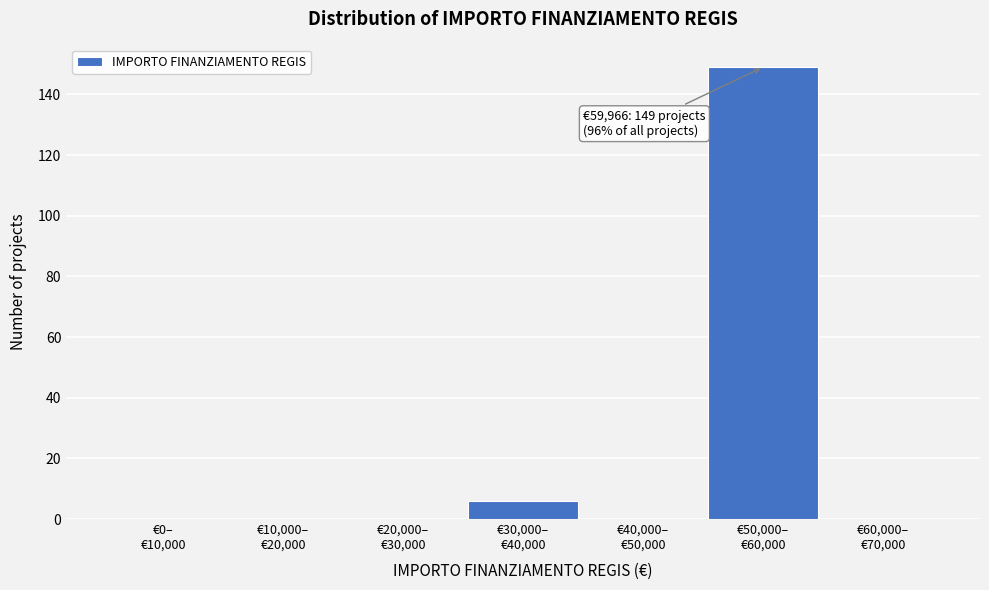

What is the sum of all values?

155